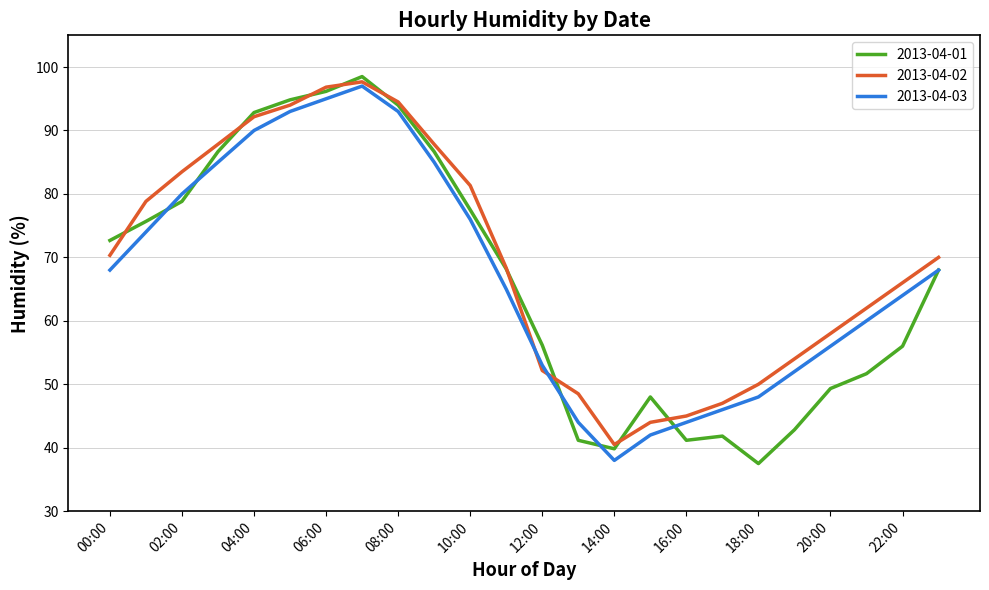

Does the chart display data point markers on the line(s)?

No